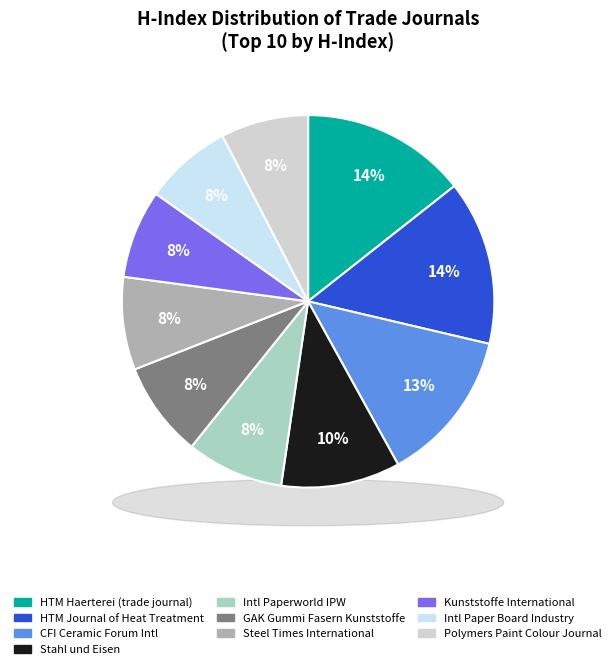

What is the ratio of the value at HTM - Haerterei-Technische Mitteilungen to the value at HTM - Journal of Heat Treatment?

1.0